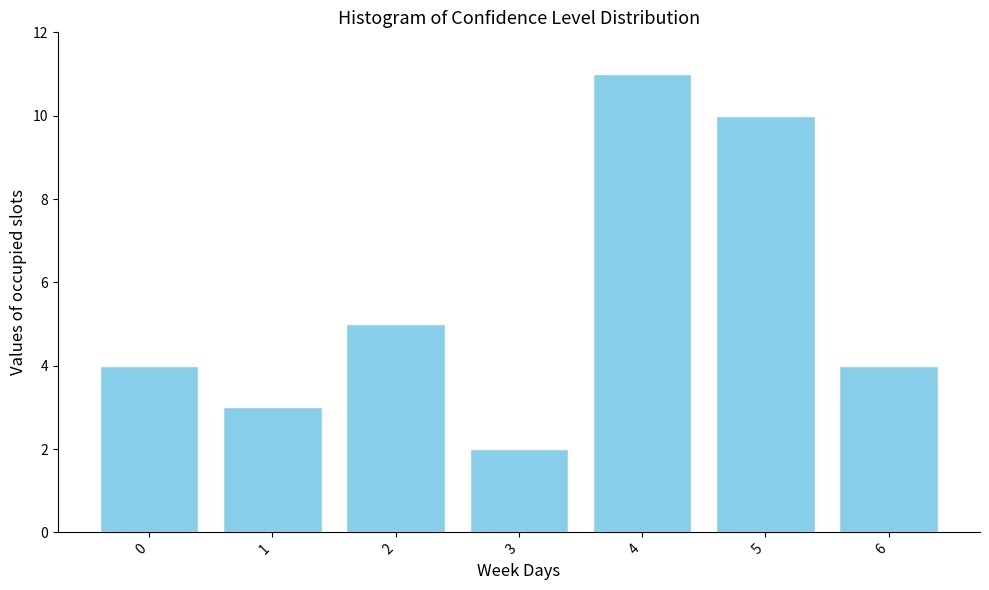

Reading right to left, what are all the values shown in this chart?

4	10	11	2	5	3	4